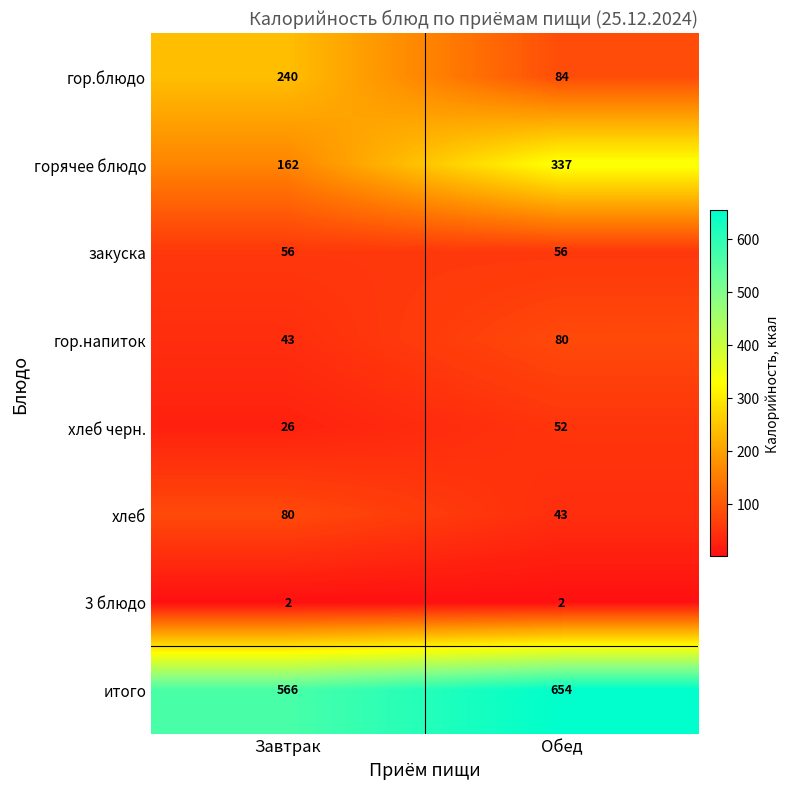

At how many categories does at least one series exceed 39?

2